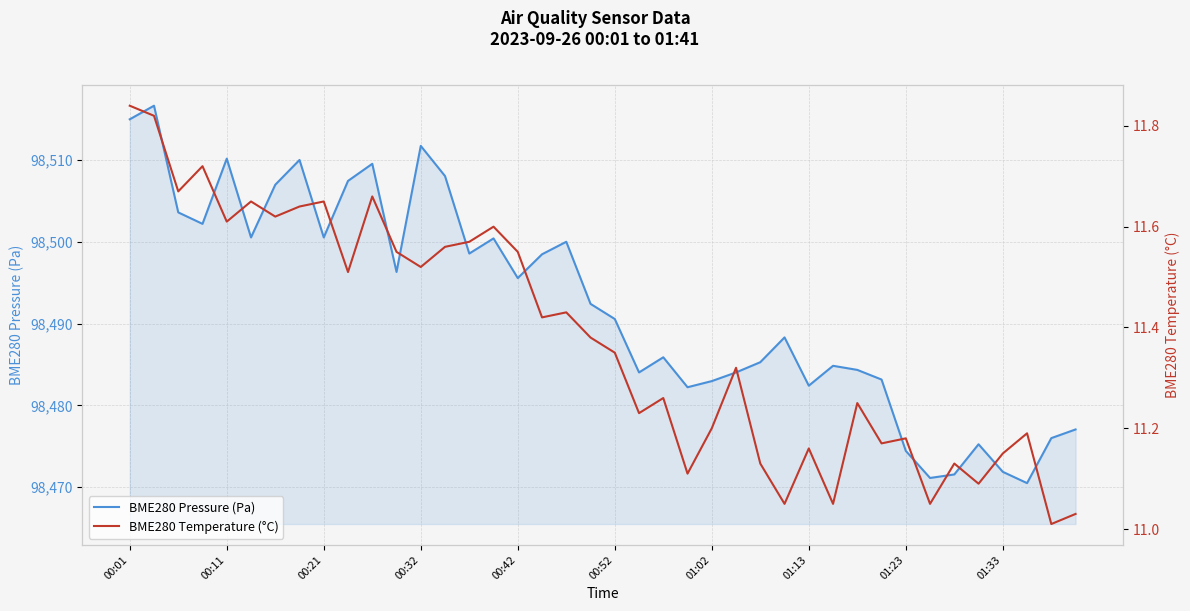

Is it true that BME280 Pressure (Pa) equals 169620.6 at 39?

False